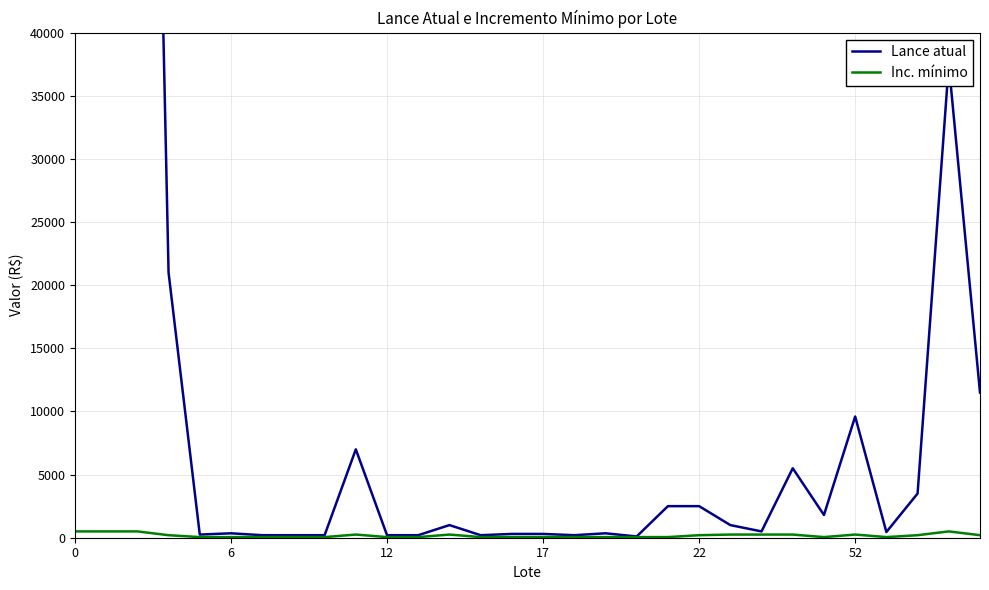

What is the difference between the maximum and minimum values in the Inc. mínimo series?

450